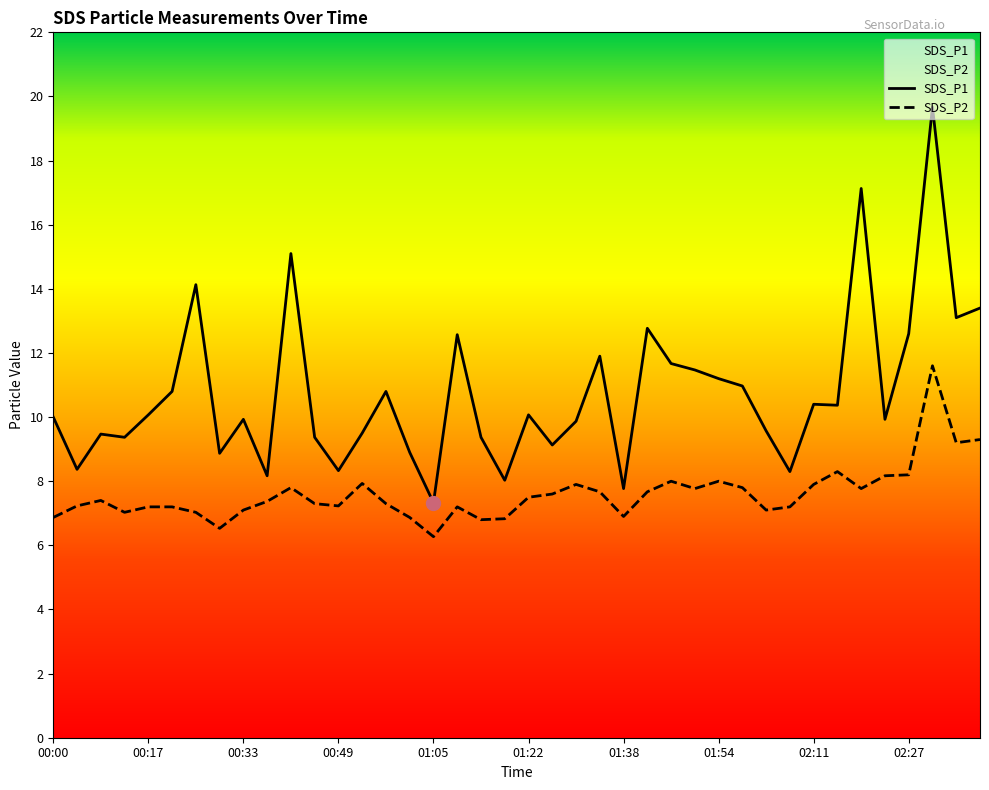

What position from the right is 02:19?

6